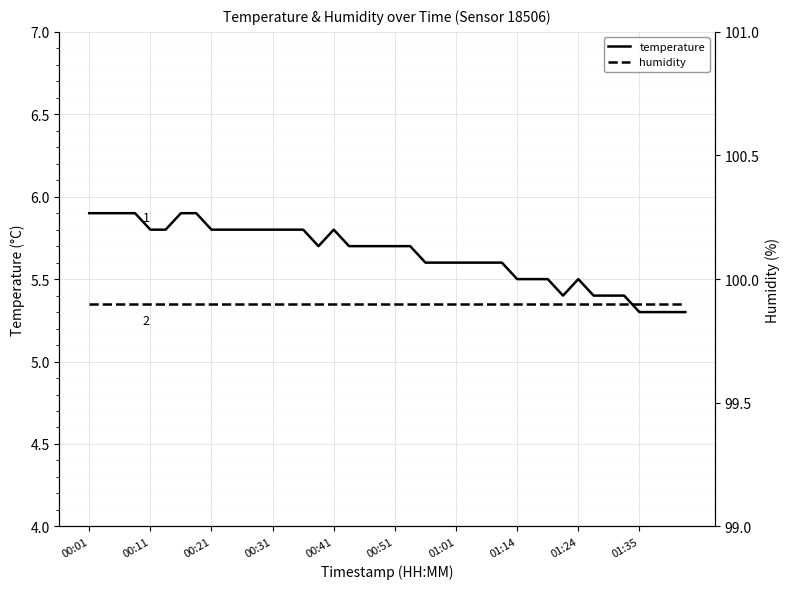

What is the highest value of the temperature series?

5.9